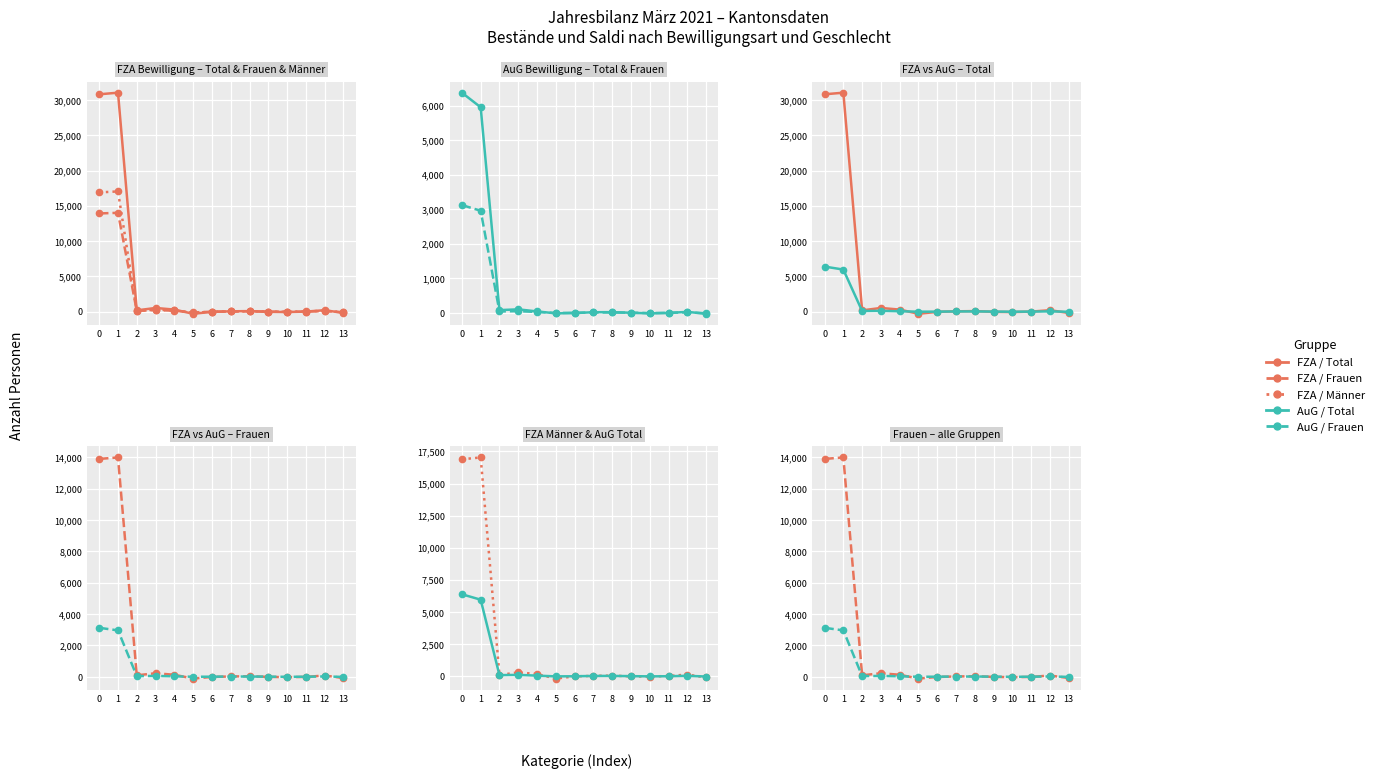

The Total AuG series shows 24 at 12. True or false?

True